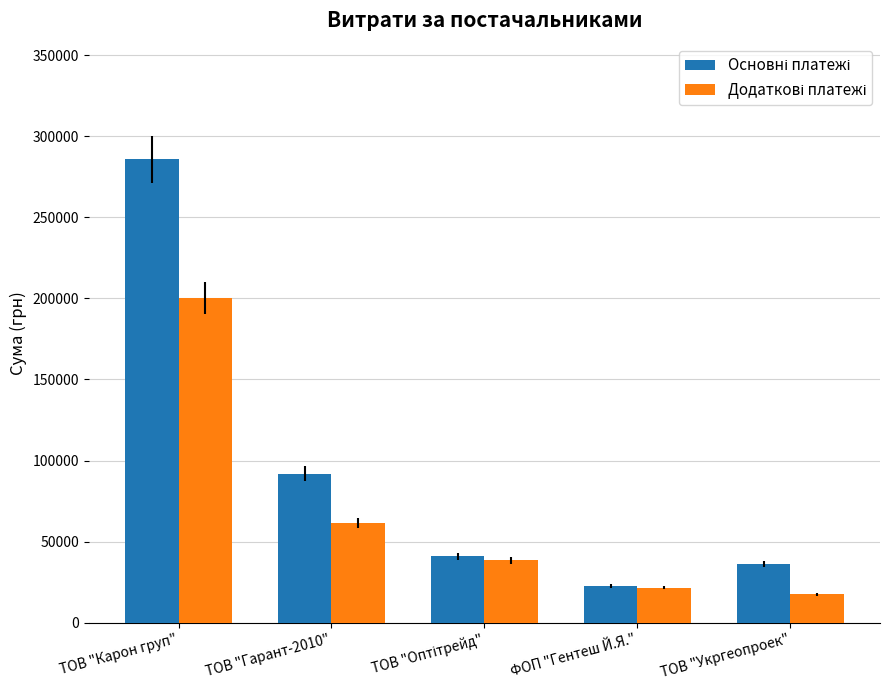

What is the smallest value displayed?

17307.0